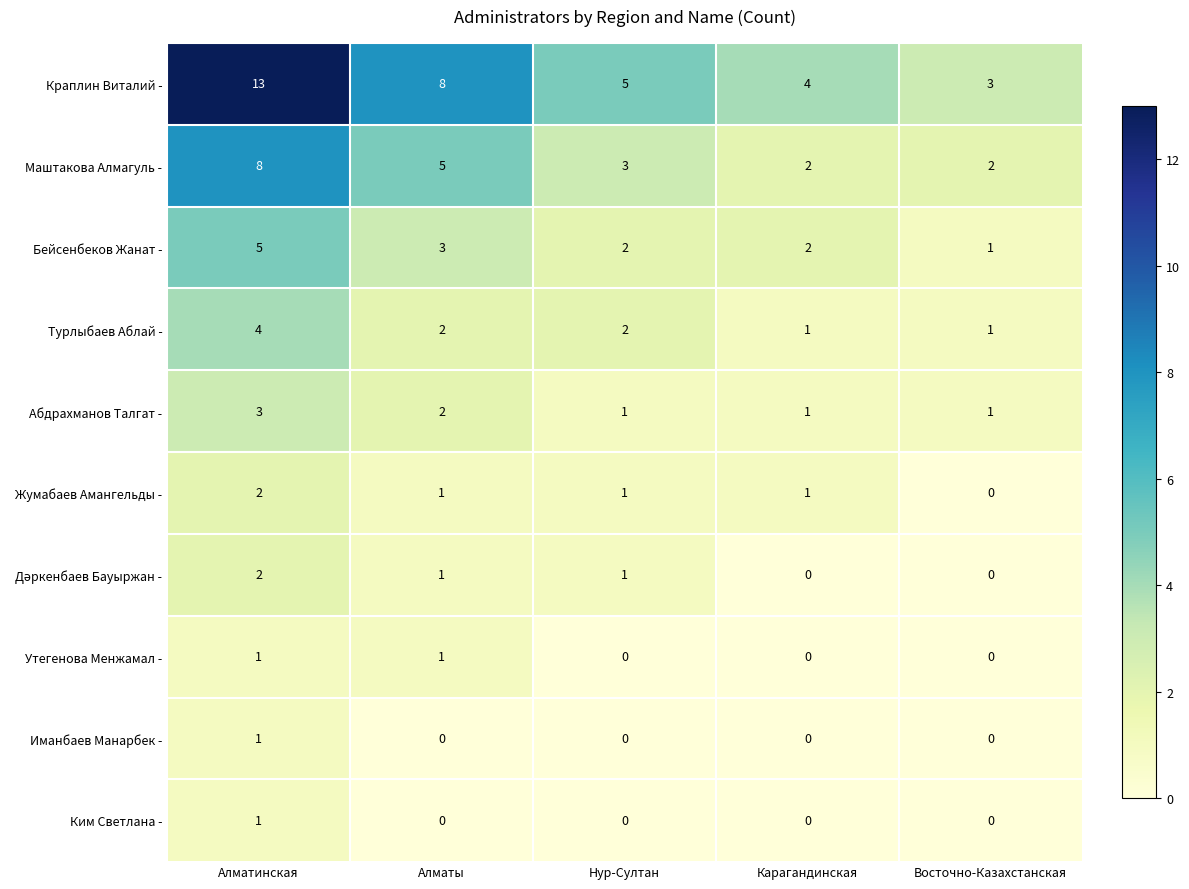

Which series has the largest range (max minus min)?

Краплин Виталий -